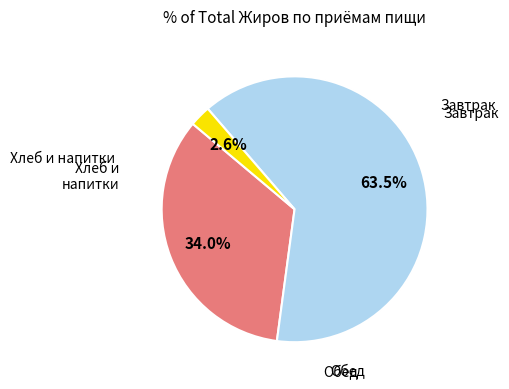

Does any single category account for the majority?

Yes